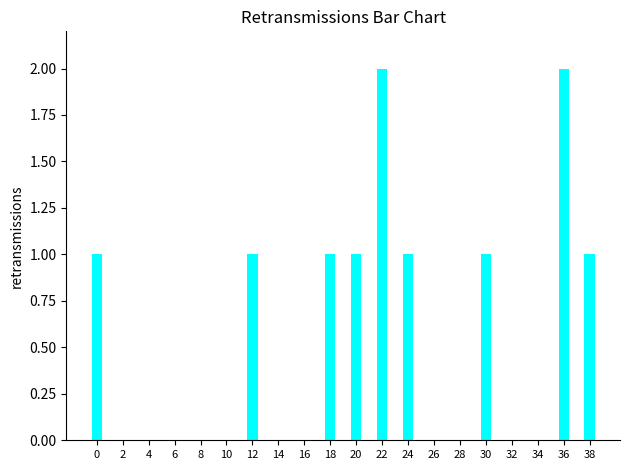

Are the bars horizontal?

No